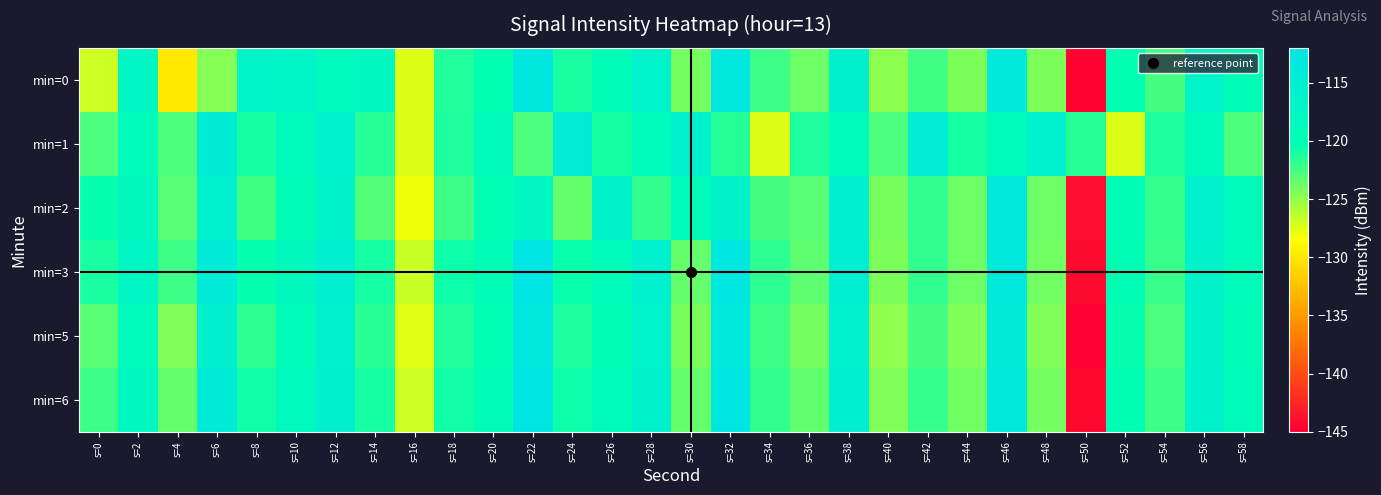

How many series are shown in this chart?

6